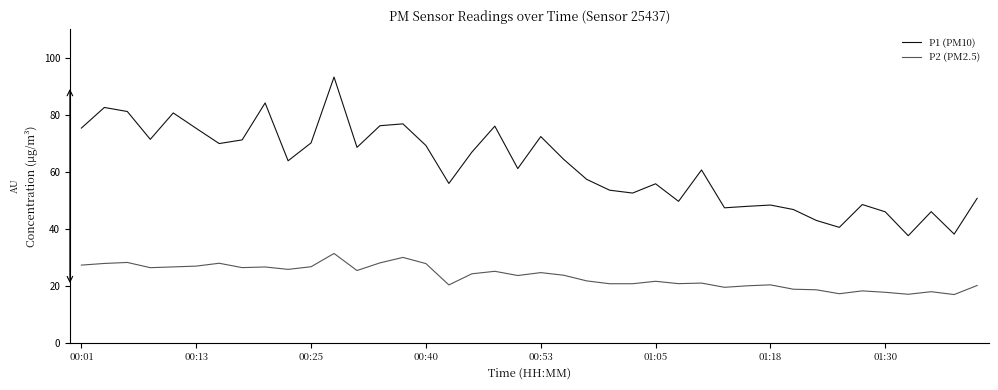

Which series has the largest total across all categories?

P1 (PM10)